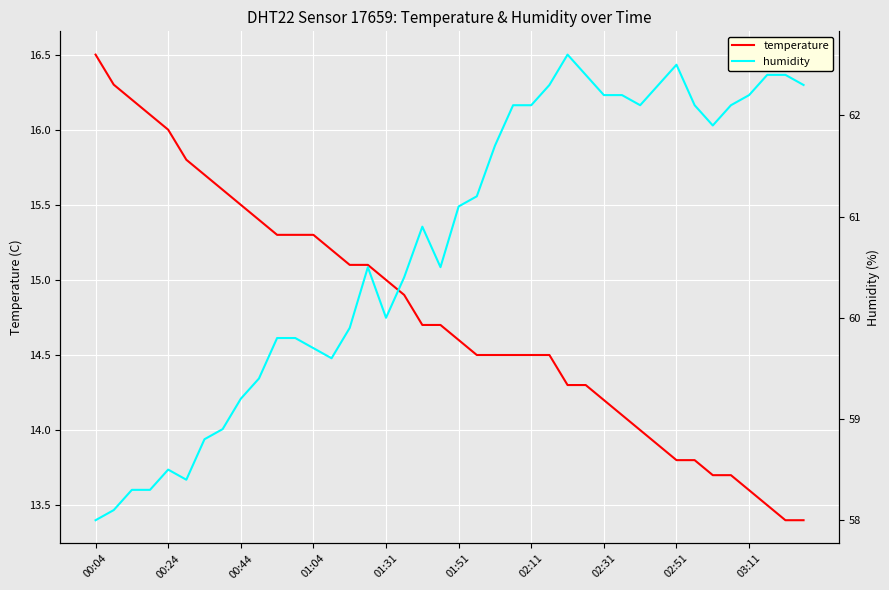

What is the label of the 35th point from the left?

34